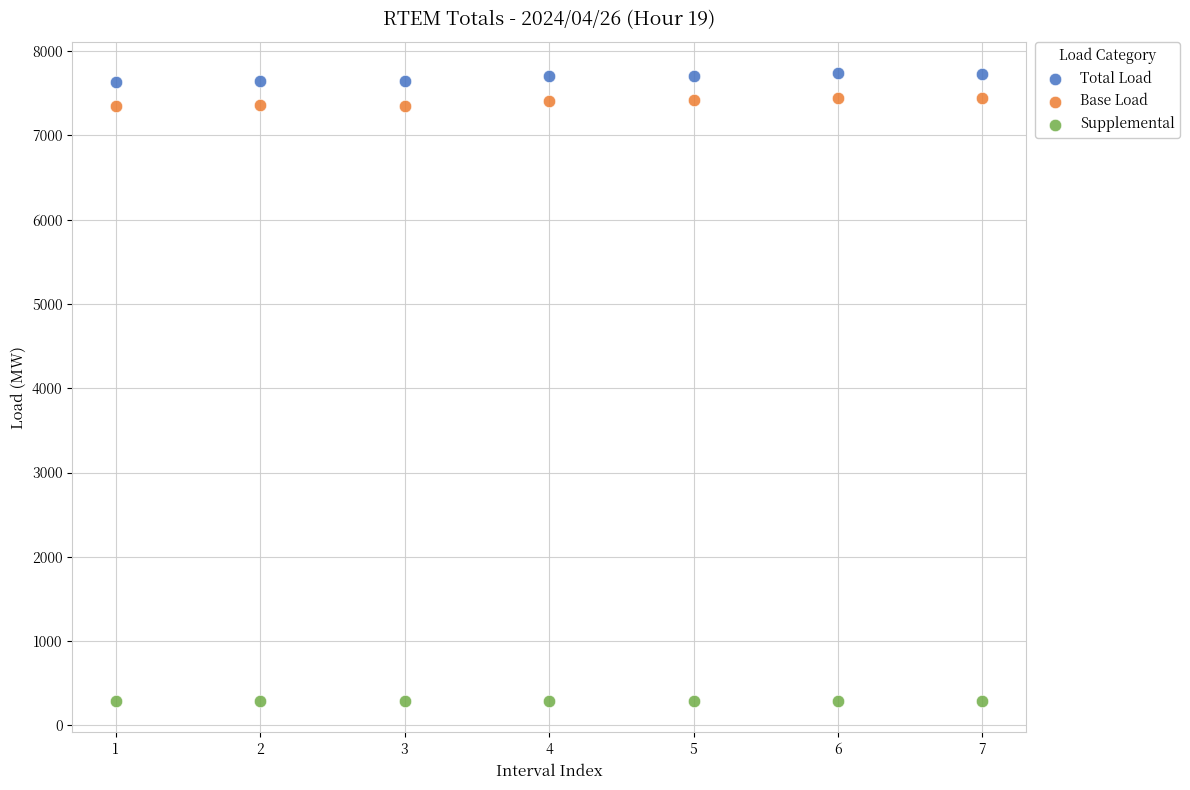

Which series has the largest Y range (max minus min)?

Total Load